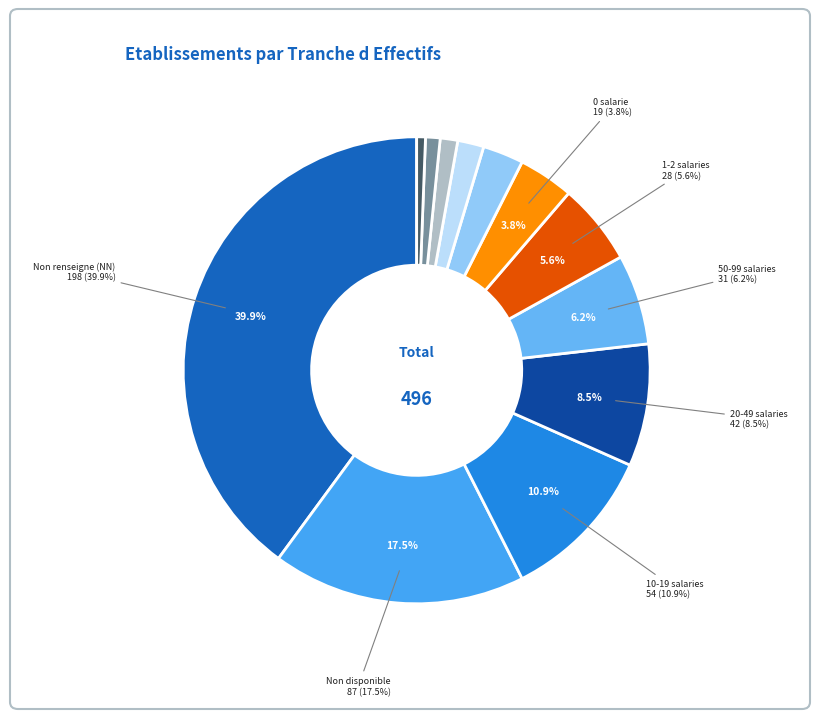

Does any single category account for the majority?

No